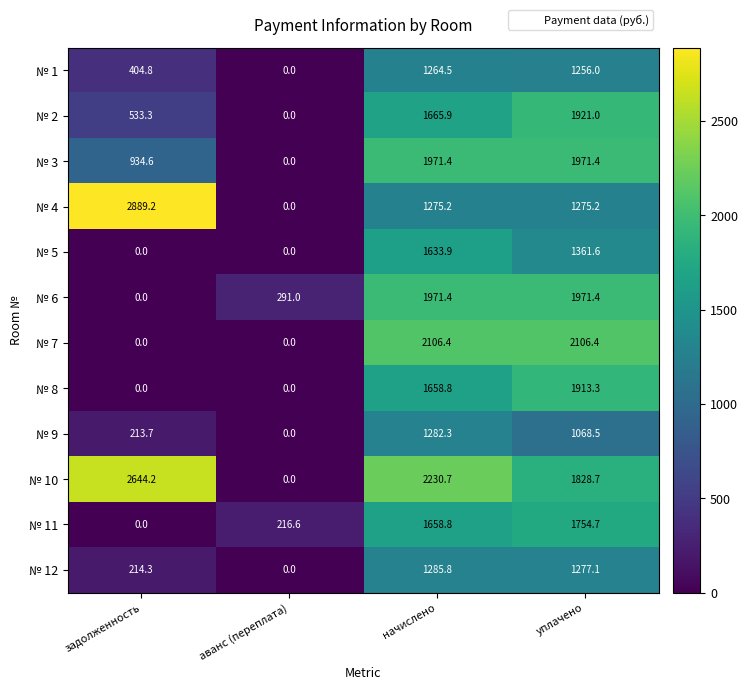

What is the average value of the № 8 series?

893.0